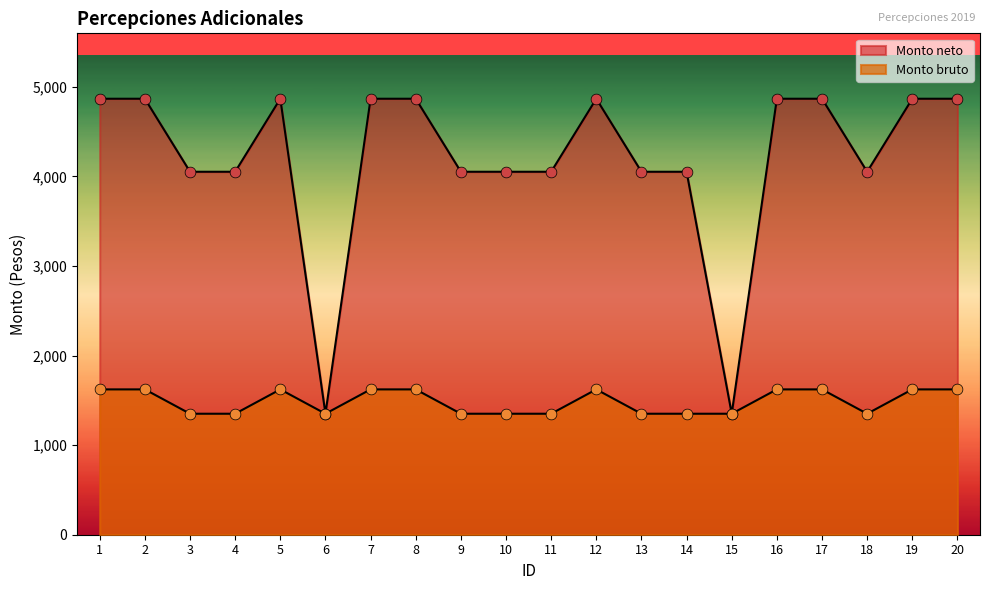

What is the total value across all series at 16?

6490.6